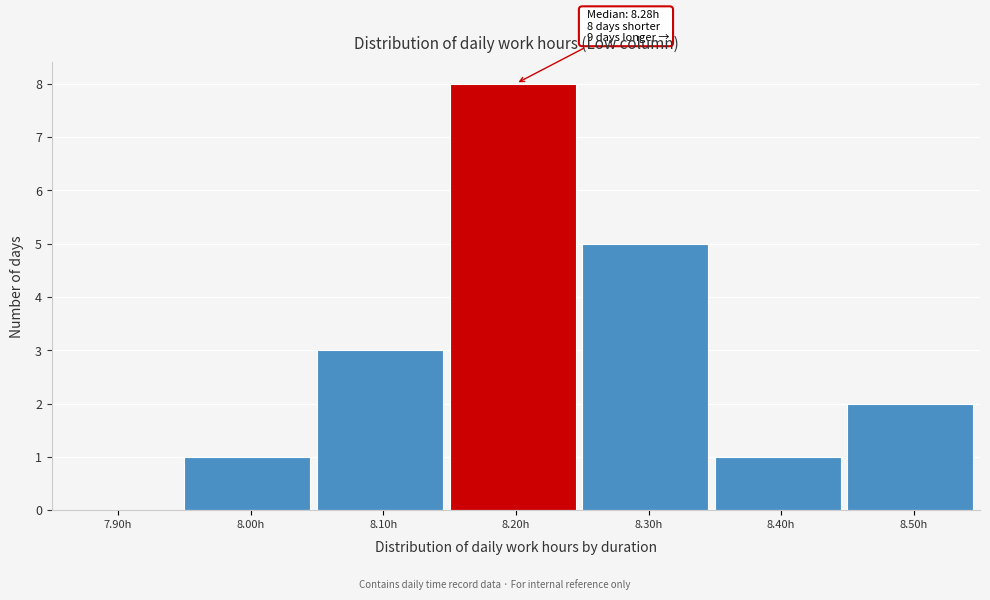

Reading left to right, extract all data points from this chart.

7.90h=0	8.00h=1	8.10h=3	8.20h=8	8.30h=5	8.40h=1	8.50h=2